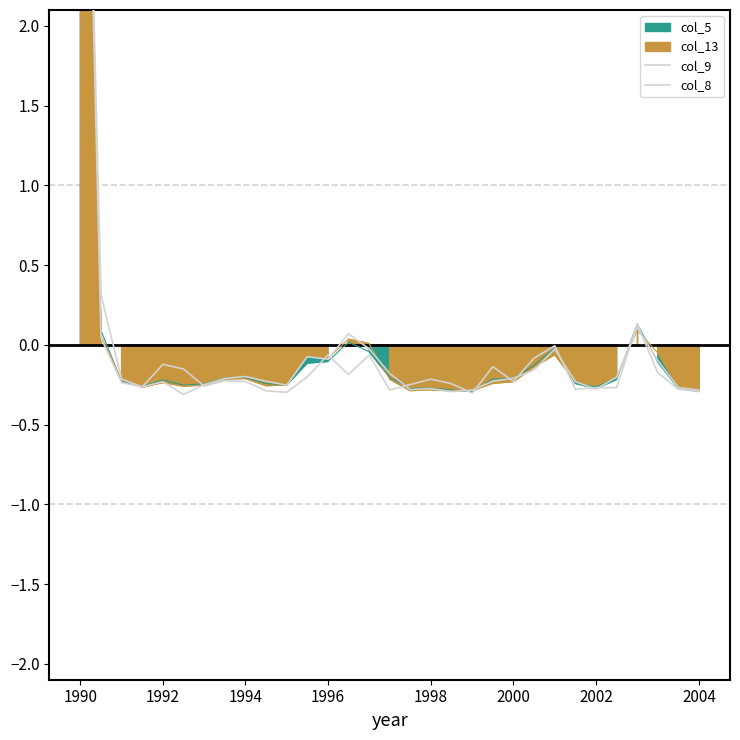

Which series has the largest range (max minus min)?

col_9